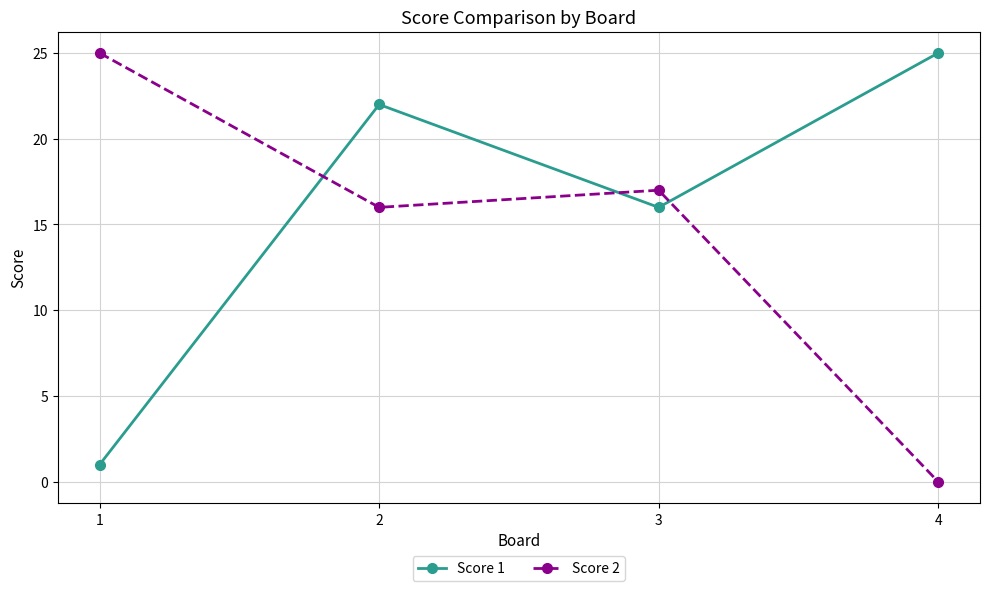

What is the average value of the Score 1 series?

16